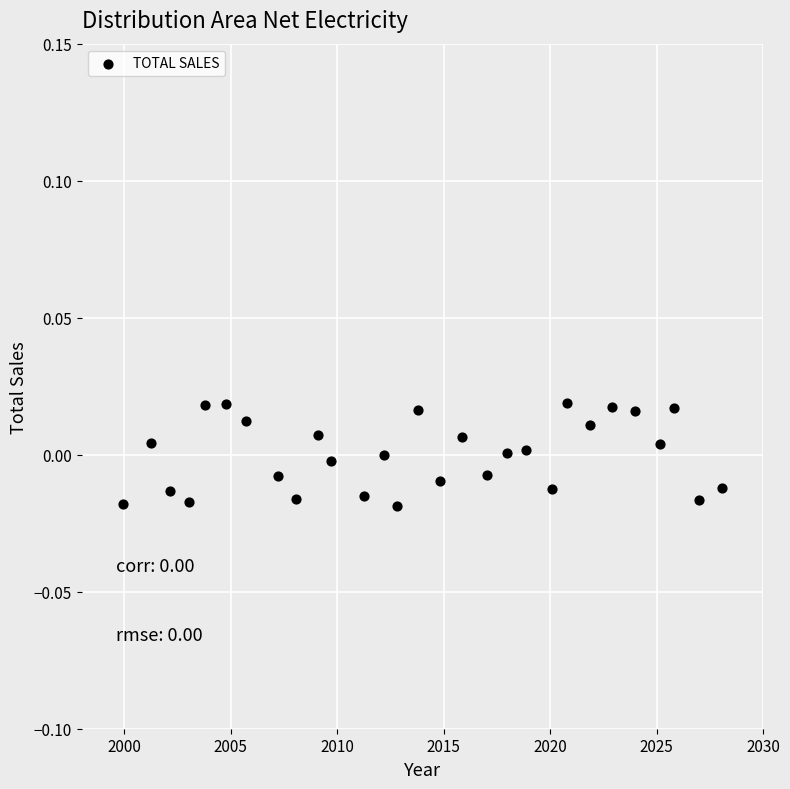

What is the range of X values (max minus min)?

28.1